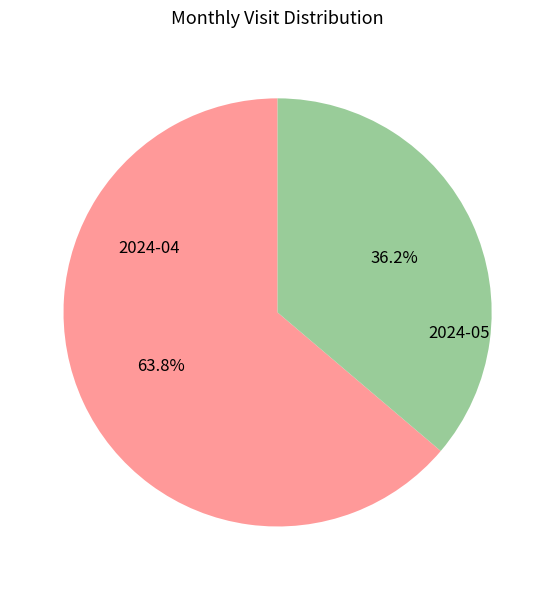

Approximately how many times larger is the value at 2024-04 compared to 2024-05?

1.8